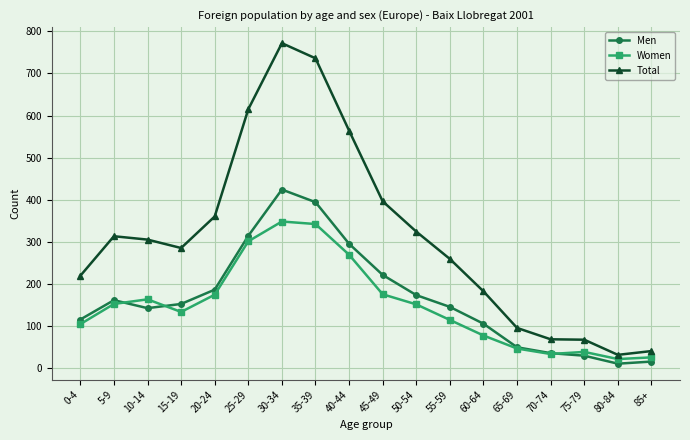

True or false: Total and Women cross at least once.

False